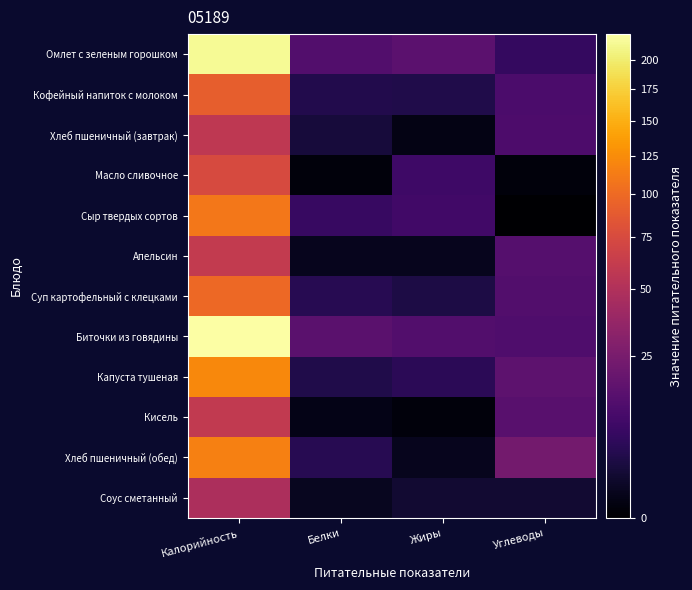

List the series in order of their peak value, lowest first.

Соус сметанный, Хлеб пшеничный (завтрак), Кисель, Апельсин, Масло сливочное, Кофейный напиток с молоком, Суп картофельный с клецками, Сыр твердых сортов, Хлеб пшеничный (обед), Капуста тушеная, Омлет с зеленым горошком, Биточки из говядины